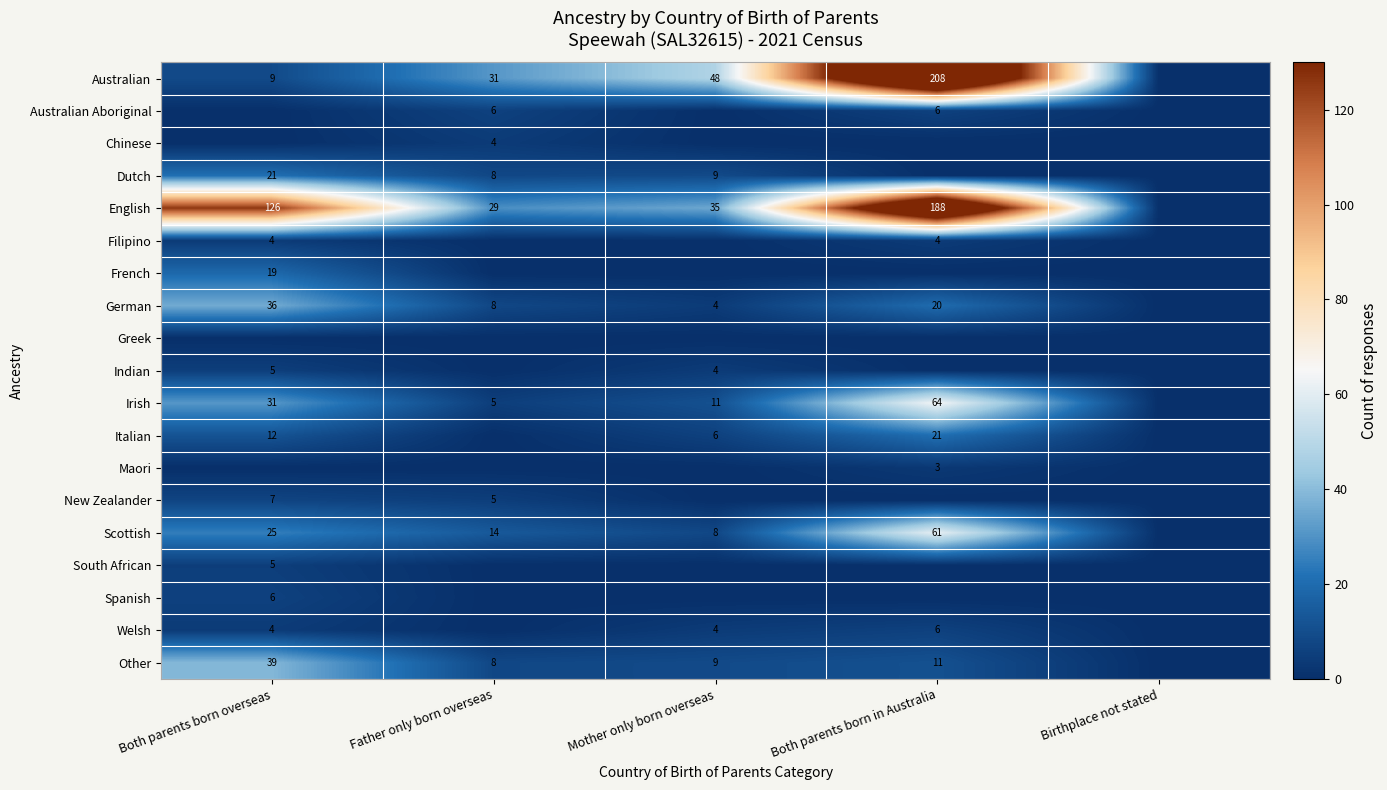

The value of German at Both parents born overseas is 63. True or false?

False